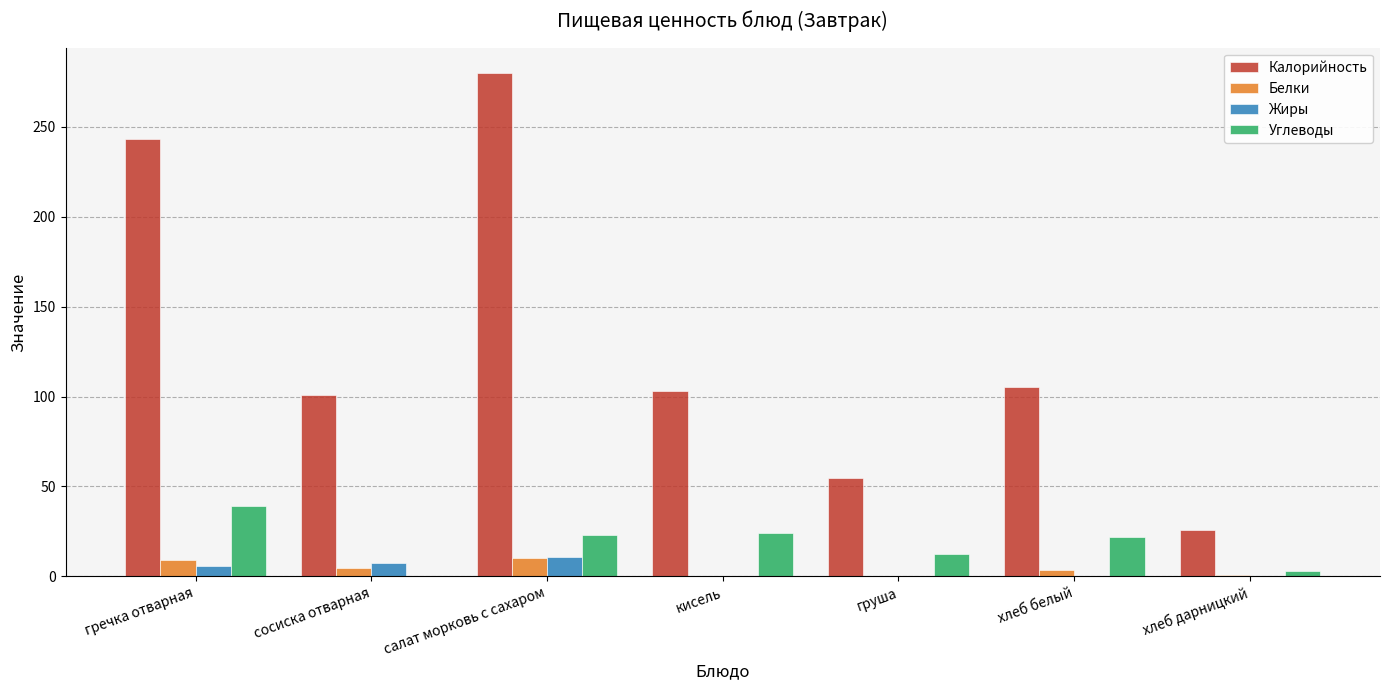

Is the value of Жиры at салат морковь с сахаром greater than the value of Калорийность at кисель?

No